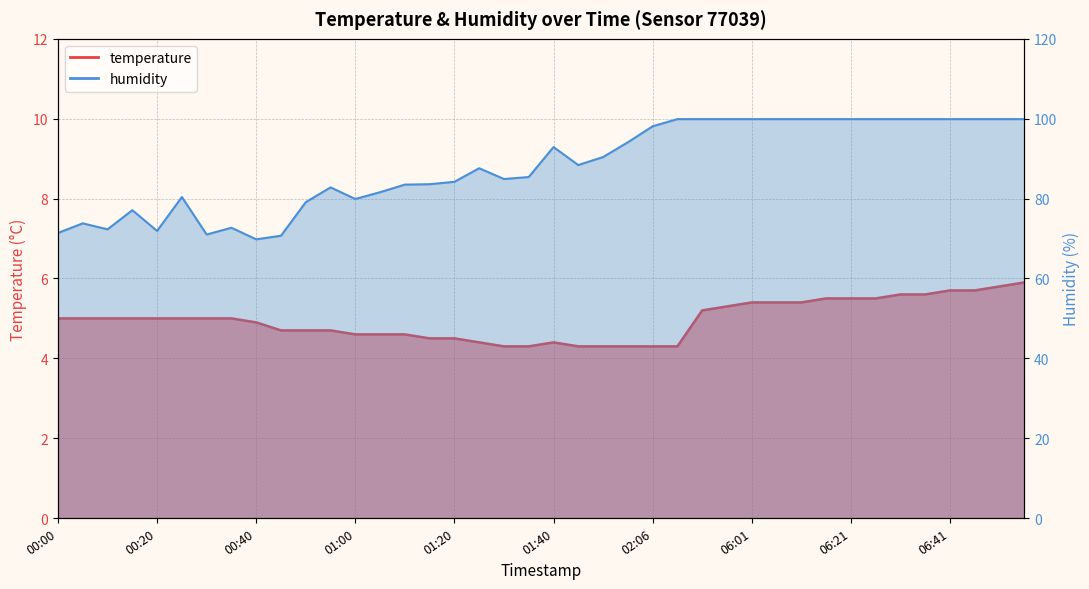

Reading right to left, transcribe all the data shown in this chart.

temperature: 5.9	5.8	5.7	5.7	5.6	5.6	5.5	5.5	5.5	5.4	5.4	5.4	5.3	5.2	4.3	4.3	4.3	4.3	4.3	4.4	4.3	4.3	4.4	4.5	4.5	4.6	4.6	4.6	4.7	4.7	4.7	4.9	5.0	5.0	5.0	5.0	5.0	5.0	5.0	5.0
humidity: 99.9	99.9	99.9	99.9	99.9	99.9	99.9	99.9	99.9	99.9	99.9	99.9	99.9	99.9	99.9	98.1	94.1	90.4	88.4	92.9	85.4	84.9	87.6	84.2	83.6	83.5	81.6	79.9	82.8	79.1	70.7	69.8	72.7	71.0	80.4	71.9	77.1	72.3	73.8	71.4